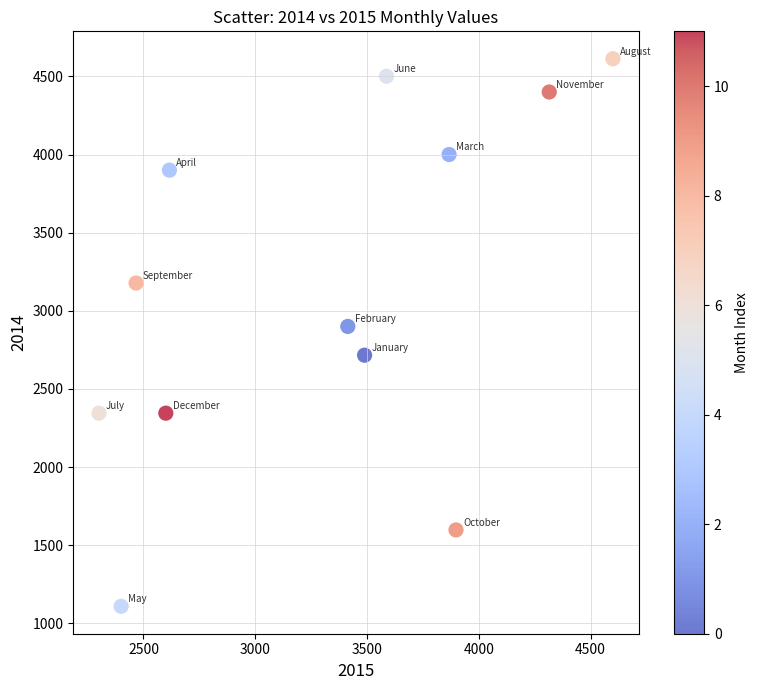

What is the range of Y values (max minus min)?

3504